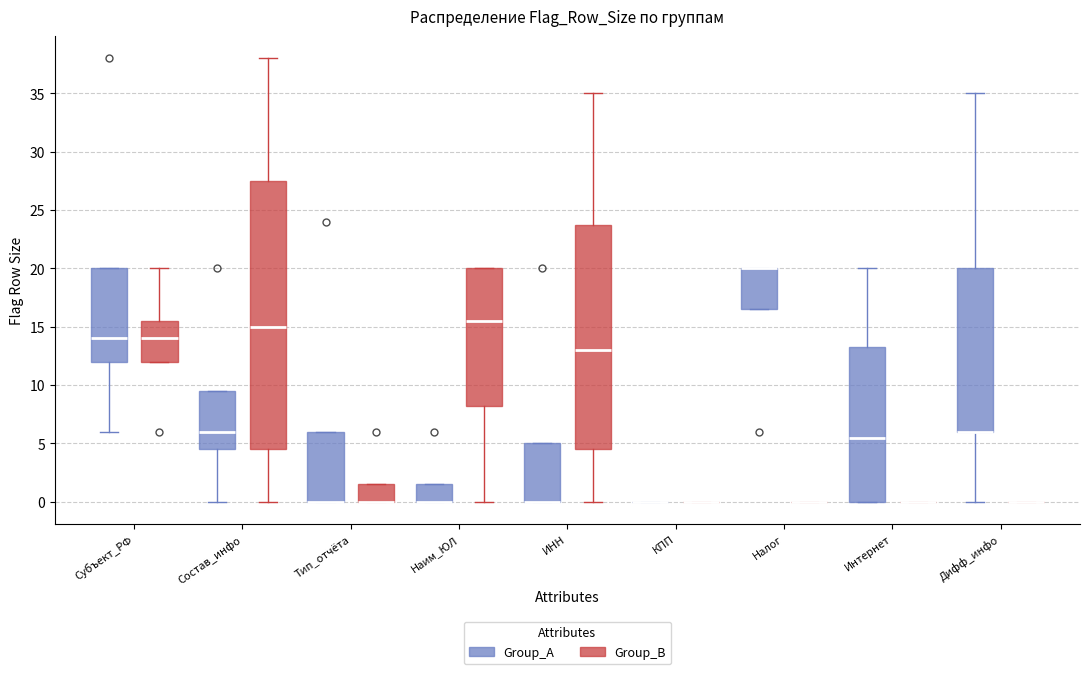

Comparing the boxes themselves (not the whiskers), which one is the tallest?

Состав_инфо (Group_B)